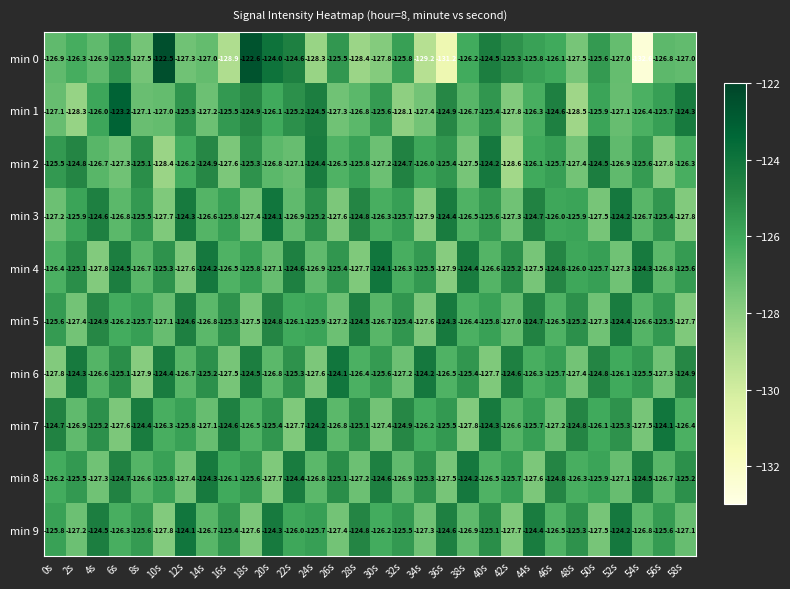

At 26s, list the series in order from smallest to largest.

min 3, min 9, min 1, min 5, min 7, min 2, min 0, min 4, min 8, min 6